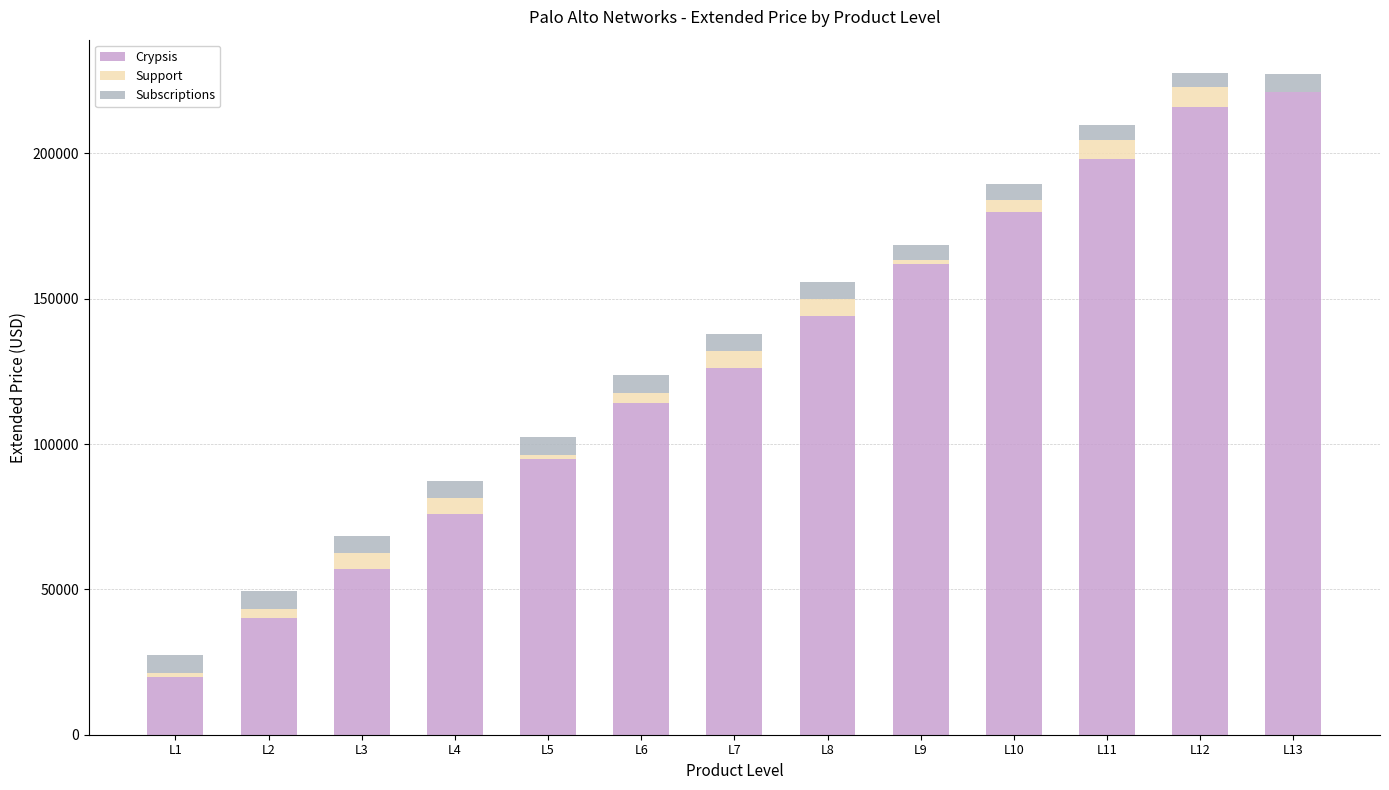

What is the total value across all series at L5?

102351.5